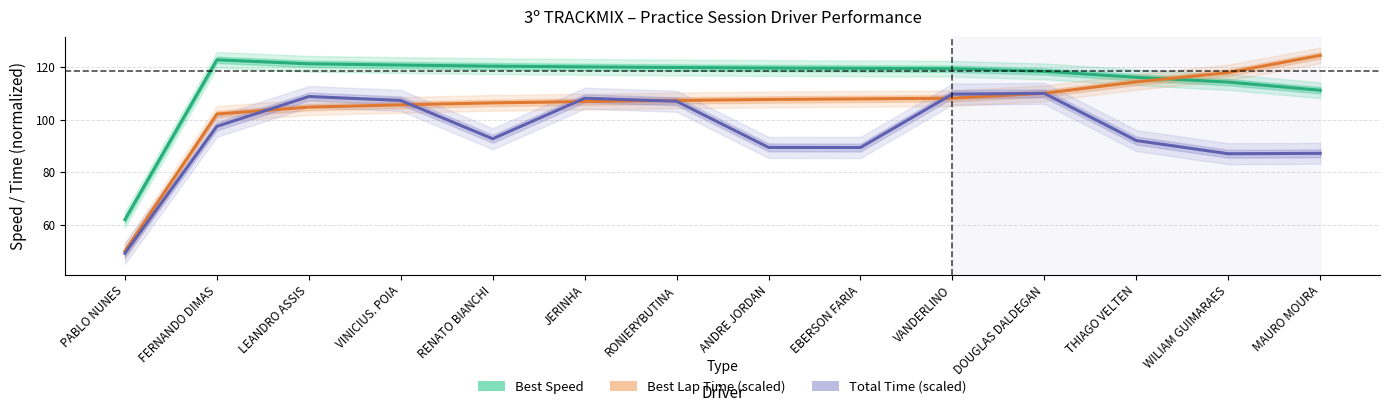

True or false: Total Time (scaled) has more than 0 interior local peaks.

True